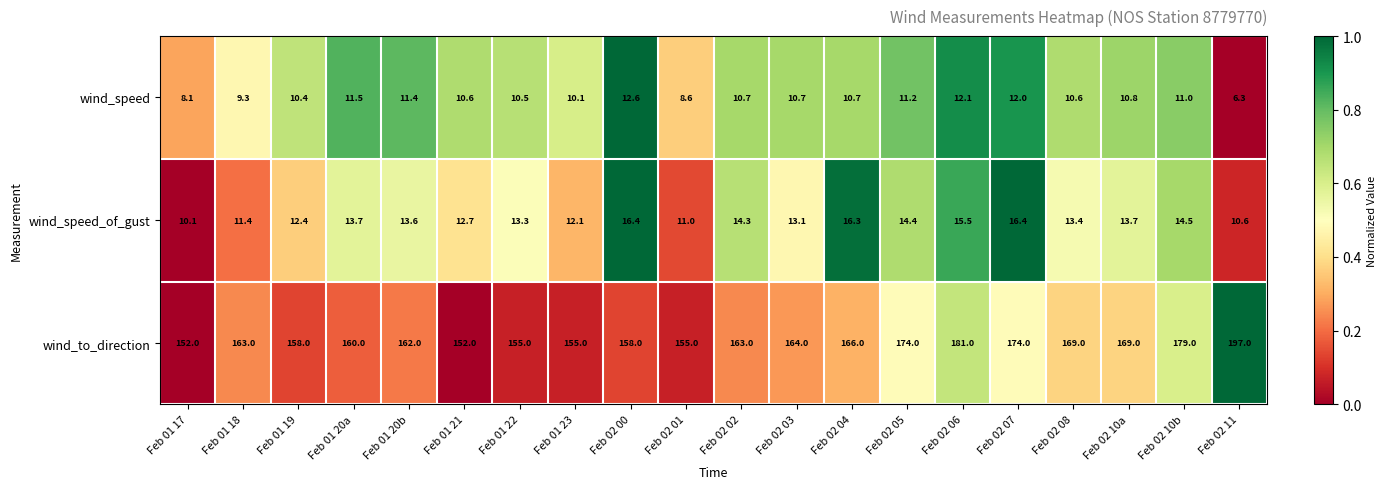

At which category is the sum across all series the highest?

Feb 02 11